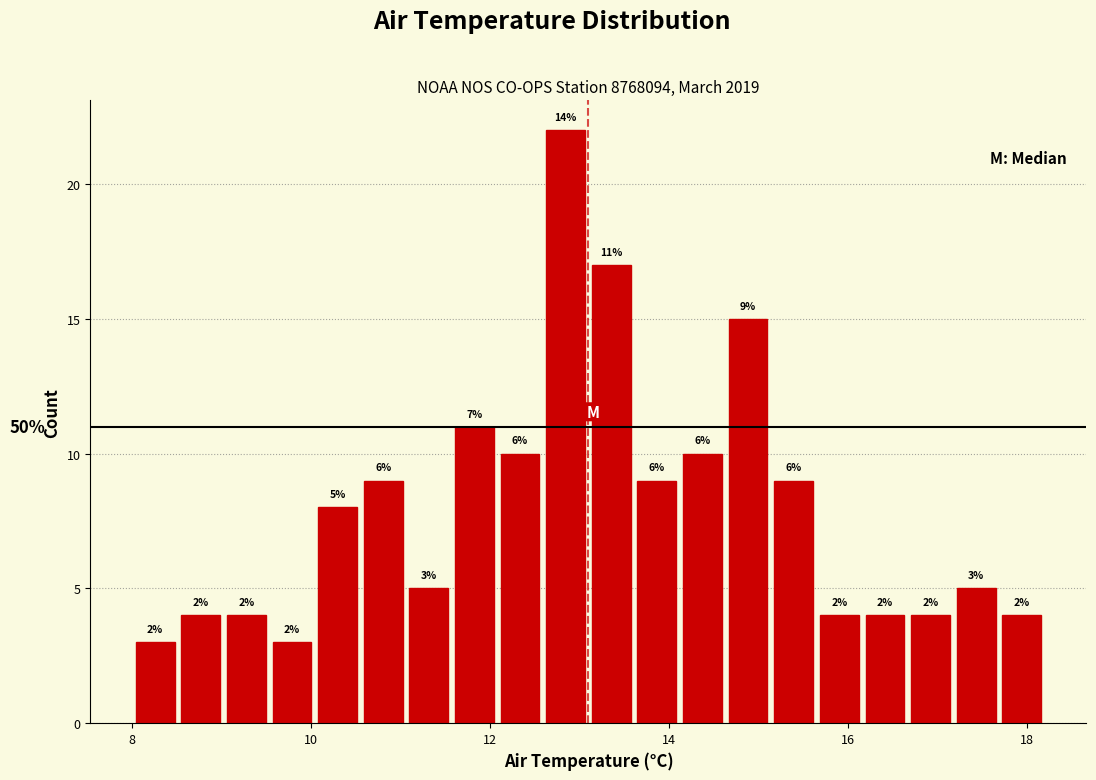

Around what value on the x-axis is the tallest bar? Give the approximate position of its centre, as read against the axis.

12.8